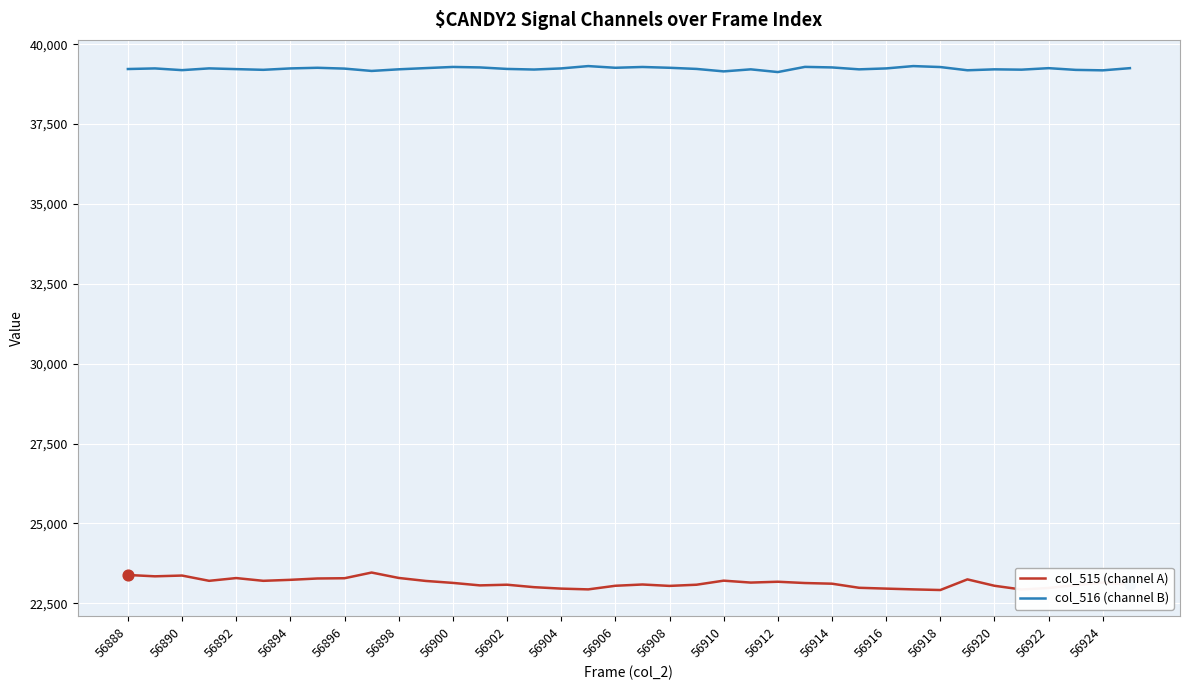

True or false: col_516 (channel B) and col_515 (channel A) intersect in this chart.

False